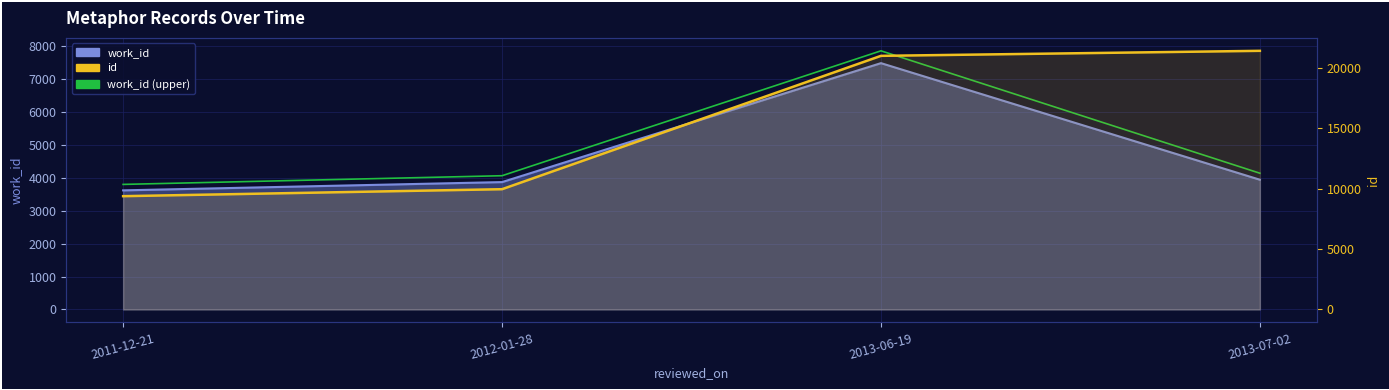

True or false: work_id (upper) and id cross at least once.

False